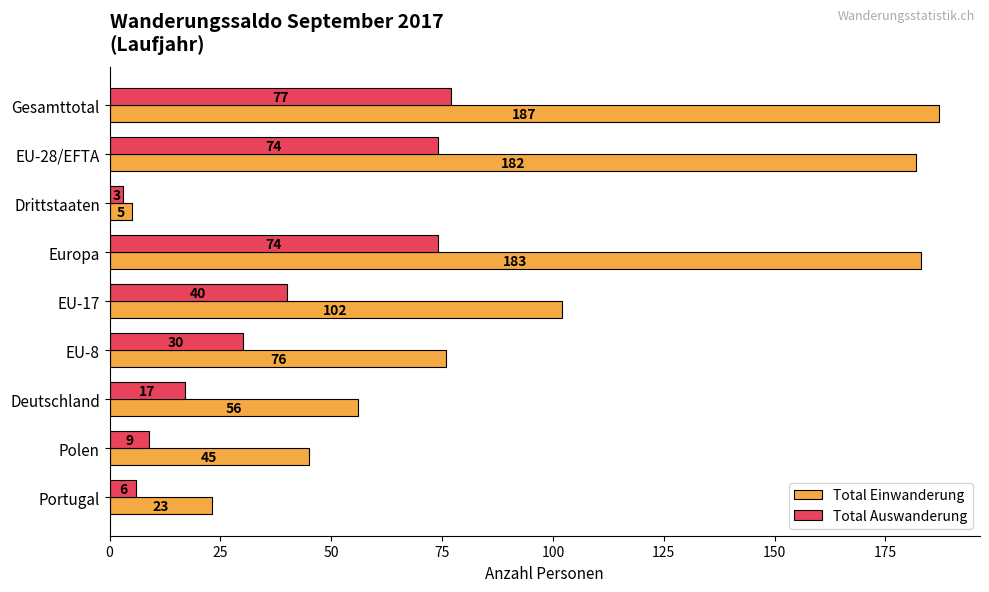

How many values in the Total Einwanderung series are below 76?

4